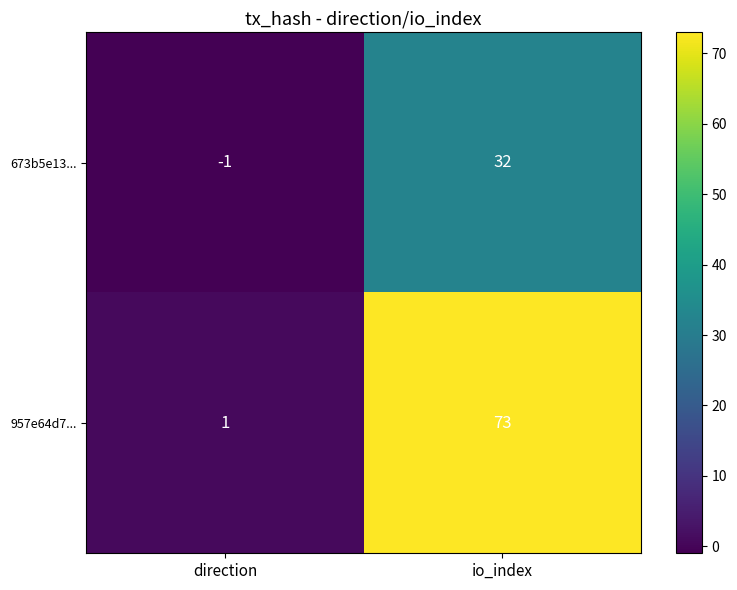

What is the difference between the maximum and minimum values in the 957e64d7... series?

72